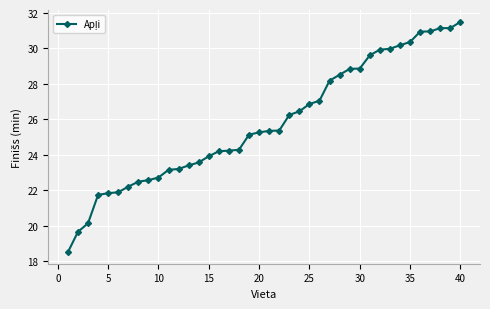

Is this an area chart (filled region under the line)?

No